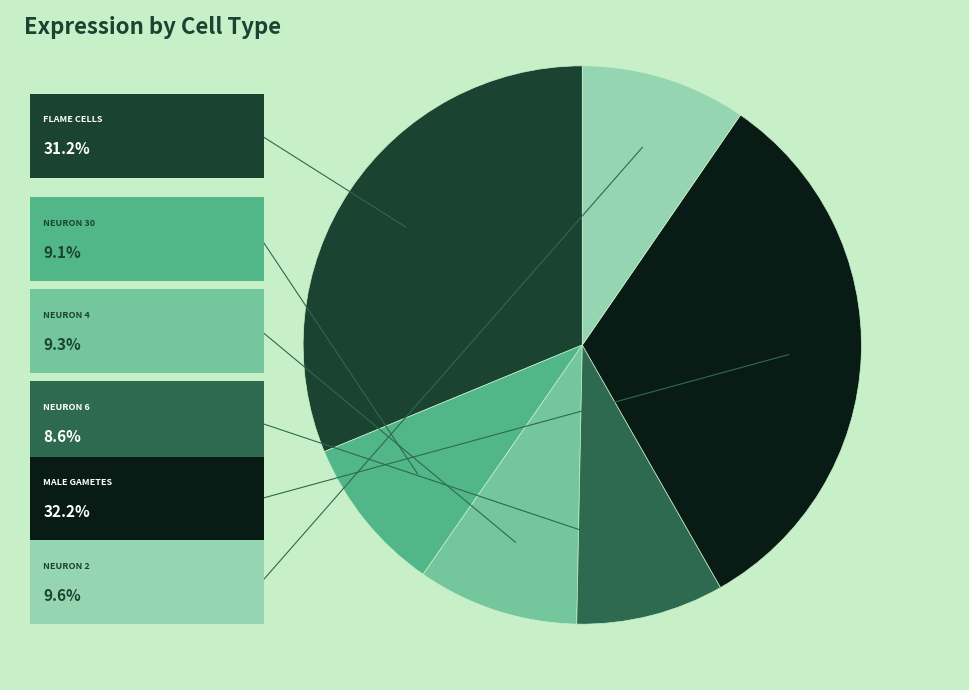

Is there any slice that represents more than half of the pie?

No